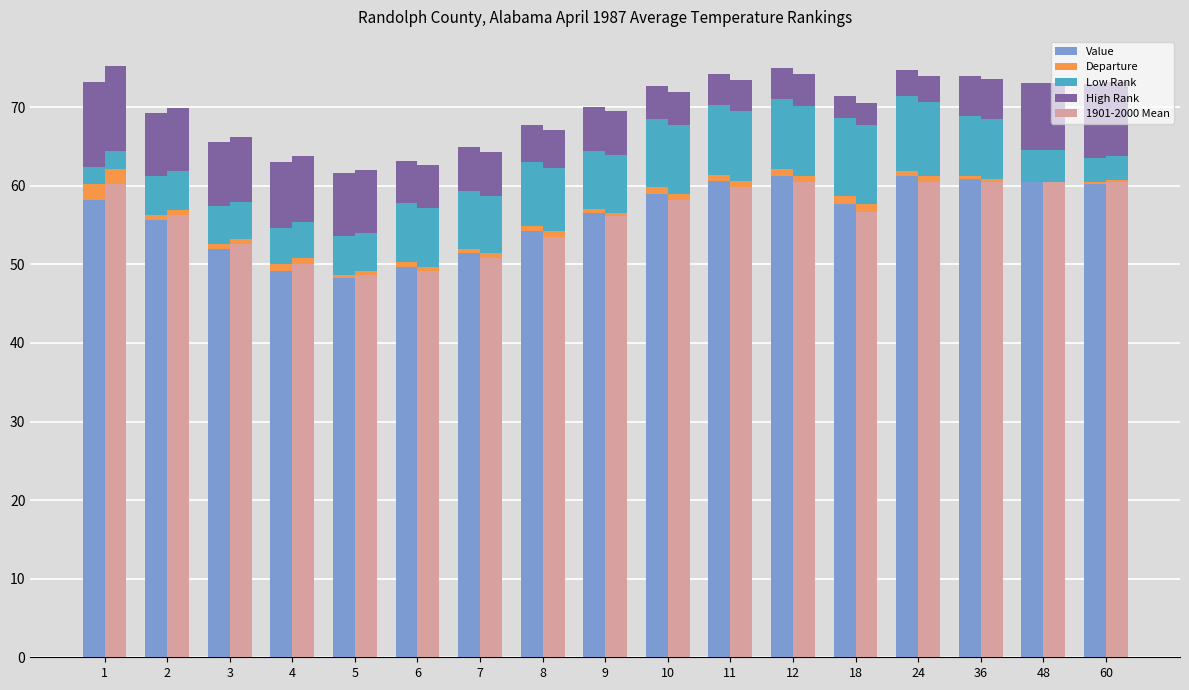

Reading right to left, list all the values displayed in this chart.

Value: 60=60.3	48=60.5	36=60.9	24=61.2	18=57.7	12=61.3	11=60.6	10=59.0	9=56.6	8=54.2	7=51.4	6=49.7	5=48.3	4=49.2	3=52.0	2=55.7	1=58.2
Departure: 60=0.2	48=0.0	36=0.4	24=0.7	18=1.0	12=0.8	11=0.8	10=0.8	9=0.5	8=0.7	7=0.6	6=0.6	5=0.4	4=0.8	3=0.6	2=0.6	1=2.0
Low Rank: 60=3.1	48=4.1	36=7.6	24=9.5	18=10.0	12=8.9	11=8.9	10=8.7	9=7.3	8=8.1	7=7.3	6=7.5	5=4.9	4=4.6	3=4.8	2=5.0	1=2.2
High Rank: 60=9.4	48=8.5	36=5.1	24=3.3	18=2.8	12=4.0	11=4.0	10=4.2	9=5.6	8=4.8	7=5.6	6=5.4	5=8.0	4=8.4	3=8.2	2=8.0	1=10.8
1901-2000 Mean: 60=60.5	48=60.5	36=60.5	24=60.5	18=56.7	12=60.5	11=59.8	10=58.2	9=56.1	8=53.5	7=50.8	6=49.1	5=48.7	4=50.0	3=52.6	2=56.3	1=60.2